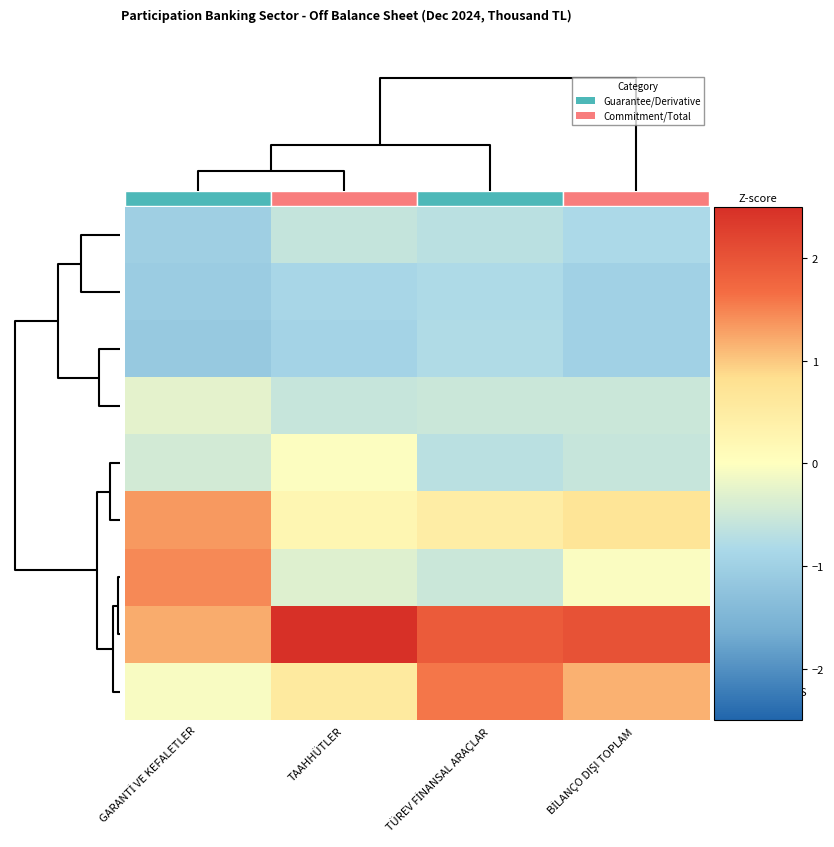

Between TAAHHÜTLER and TÜREV FİNANSAL ARAÇLAR, which series saw the biggest shift?

TÜRKIYE FINANSS